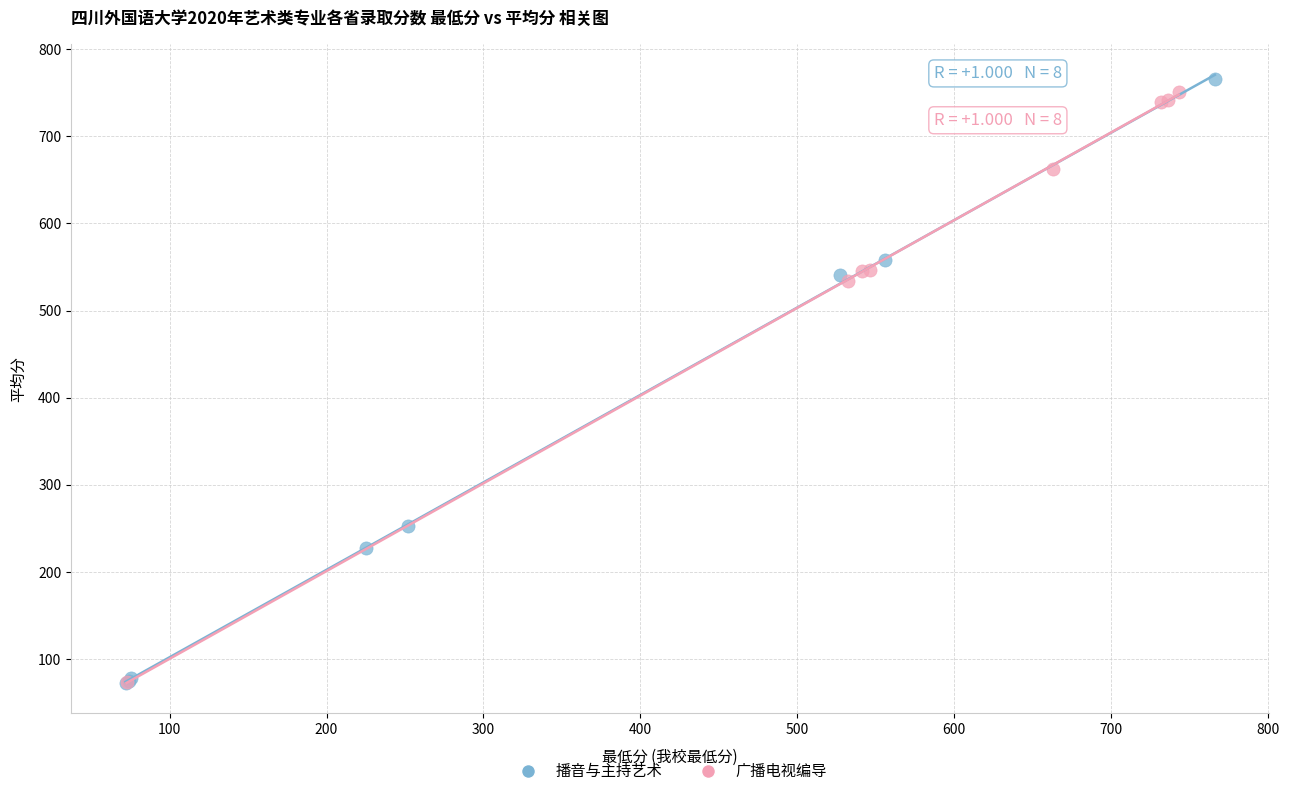

What are all the series names shown in the legend?

播音与主持艺术, 广播电视编导